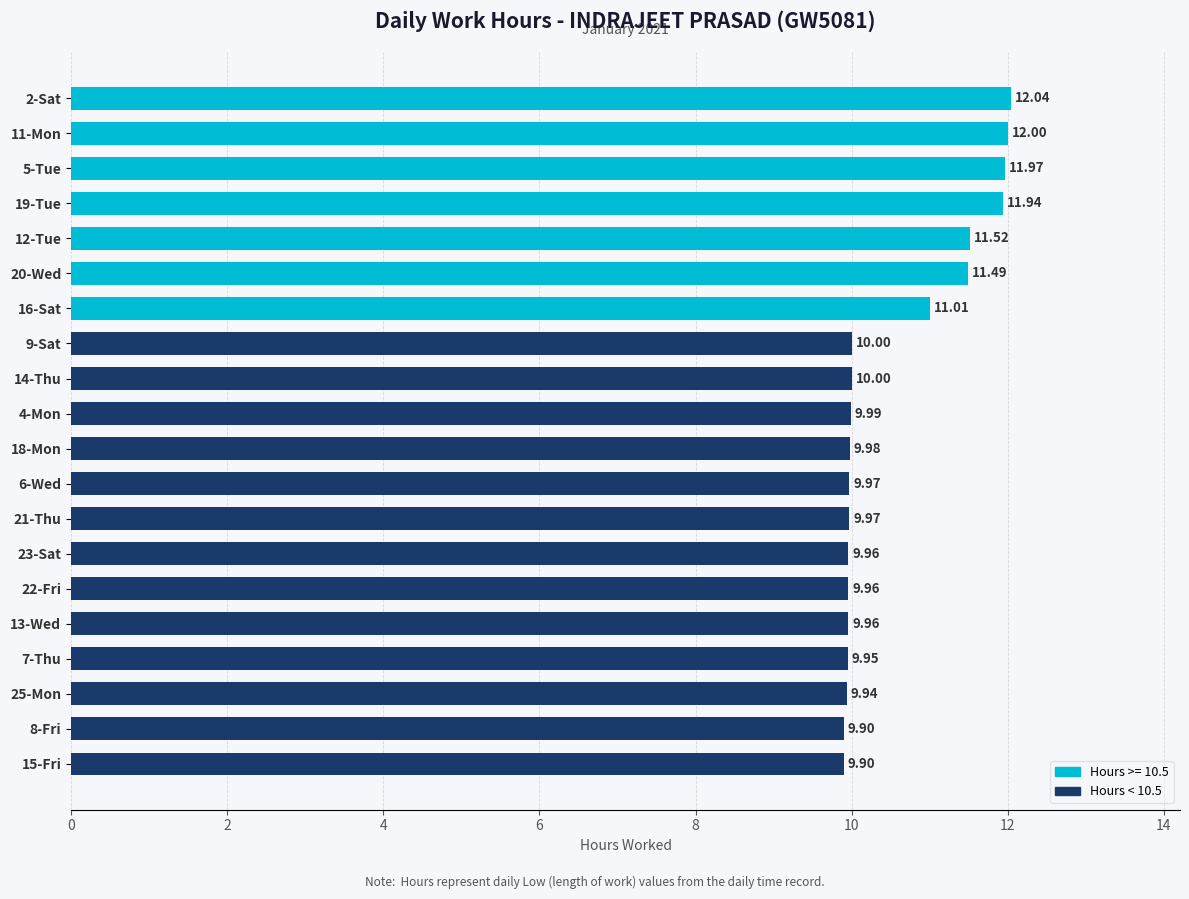

Which has a higher value, 9-Sat or 7-Thu?

9-Sat